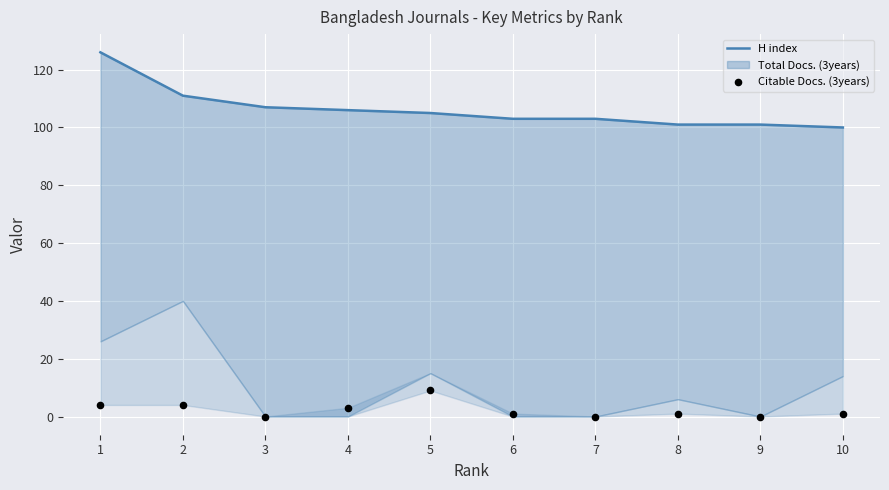

Which series contains the highest Y value?

H index